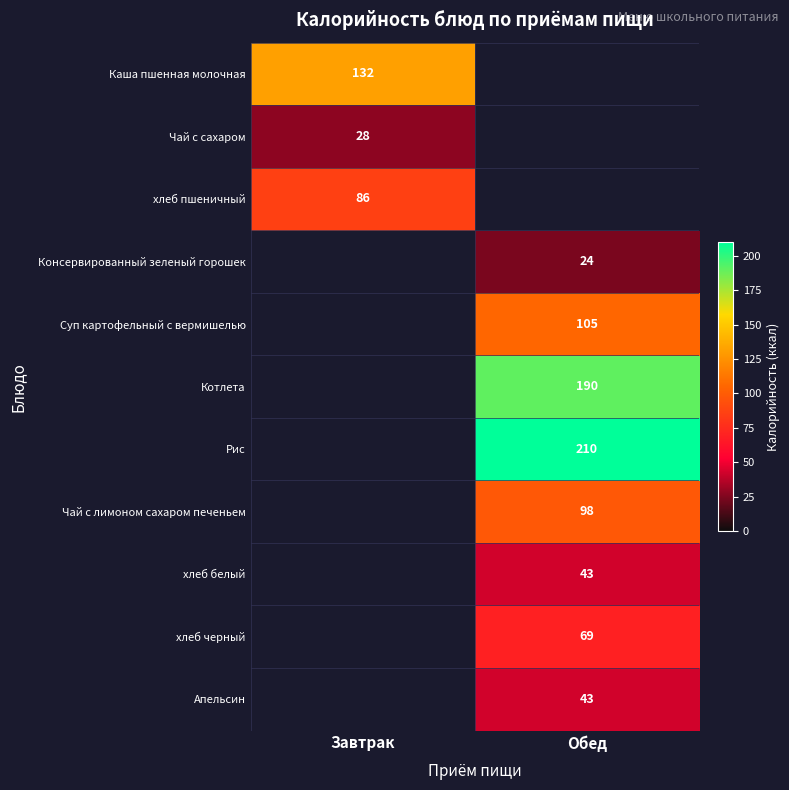

What is the spread (max minus min) of values at Завтрак?

104.0